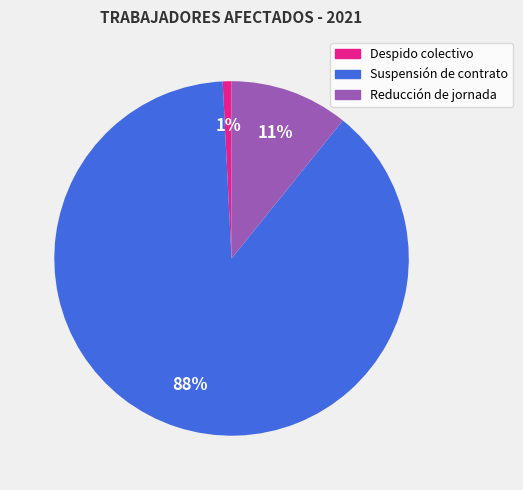

To the nearest percent, what is the combined percentage of Despido colectivo and Reducción de jornada?

12%